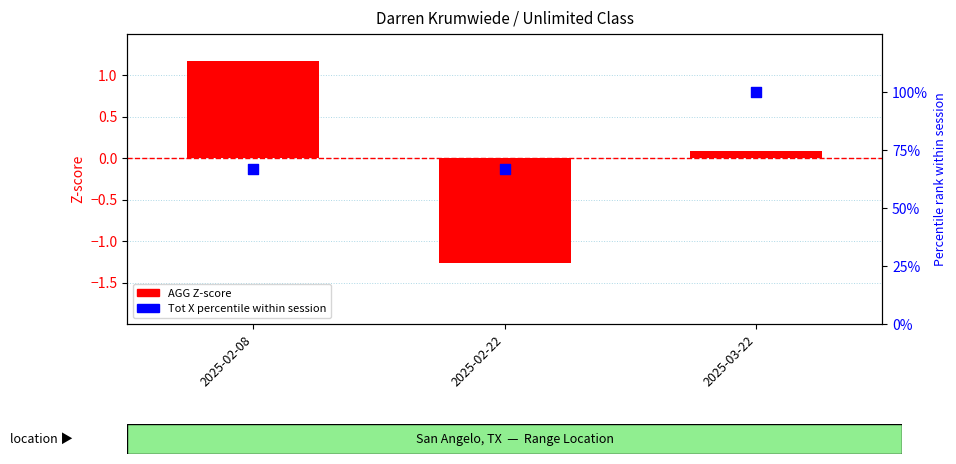

Which series has the widest spread of Y values?

Tot X percentile